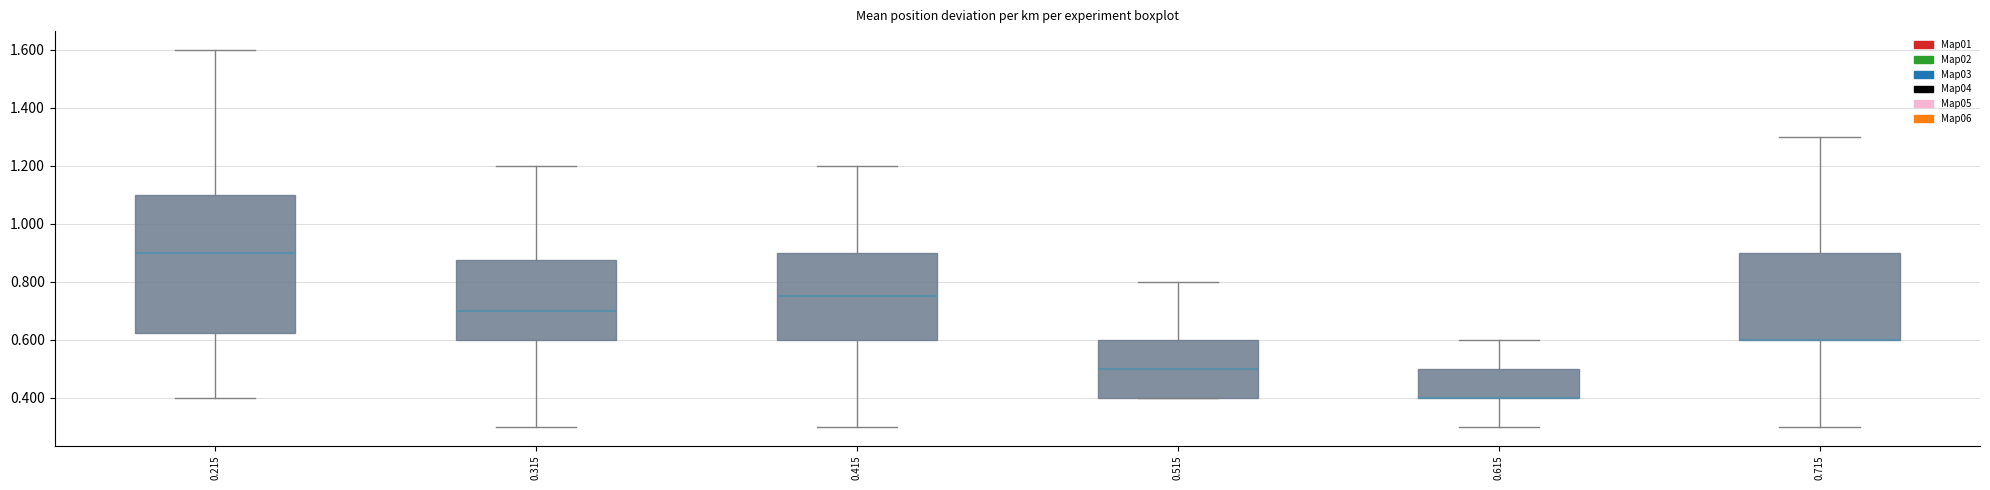

Where is the upper edge of the box at x = 0.315 on the y-axis? The values are not printed on the chart, so give them approximately, as read against the axis.

0.88